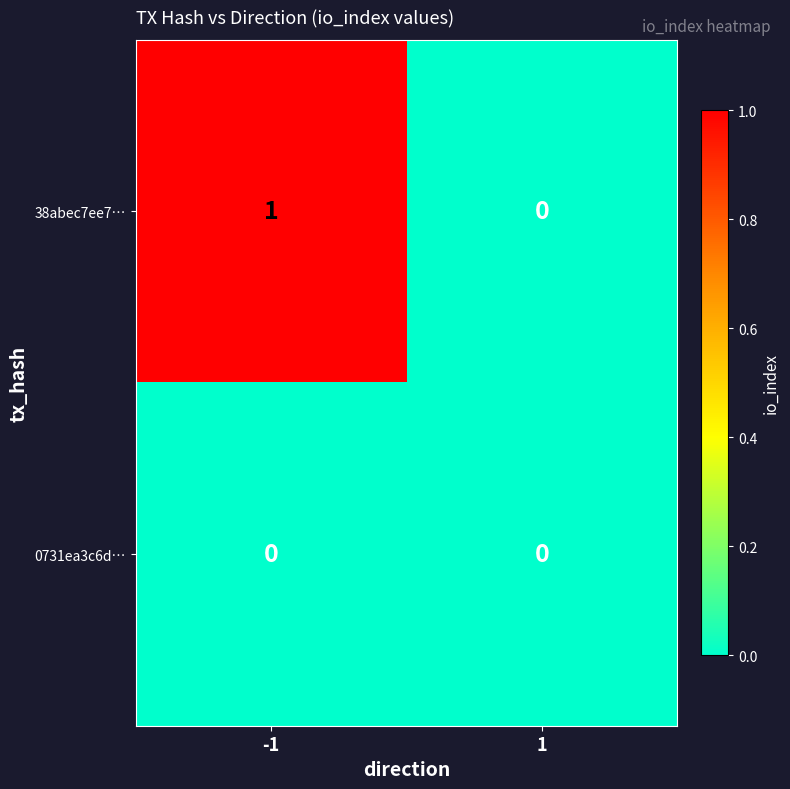

Rank the series by their maximum value, from highest to lowest.

38abec7ee7…, 0731ea3c6d…